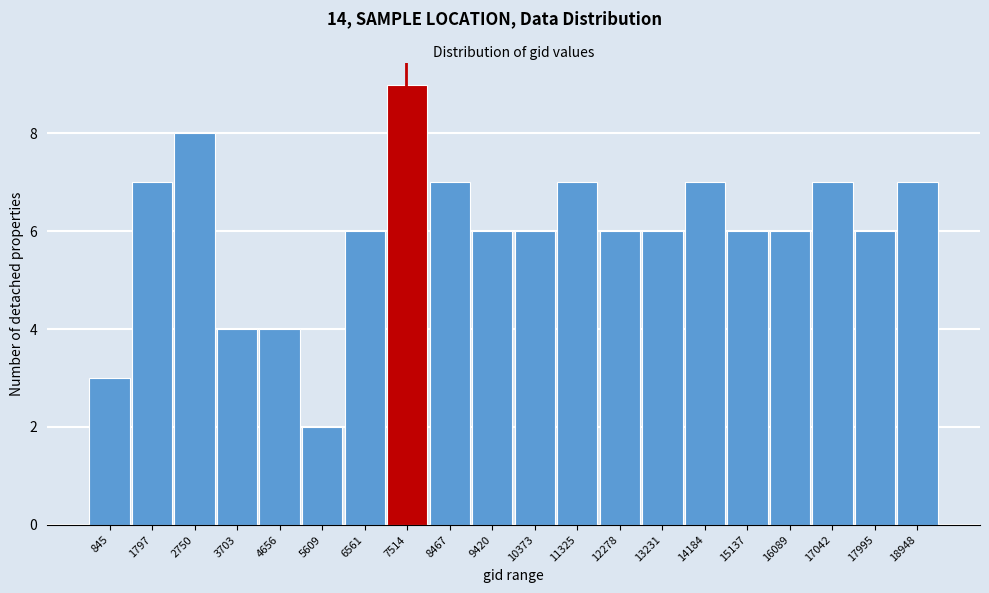

Reading left to right, list all the values displayed in this chart.

845=3	1797=7	2750=8	3703=4	4656=4	5609=2	6561=6	7514=9	8467=7	9420=6	10373=6	11325=7	12278=6	13231=6	14184=7	15137=6	16089=6	17042=7	17995=6	18948=7